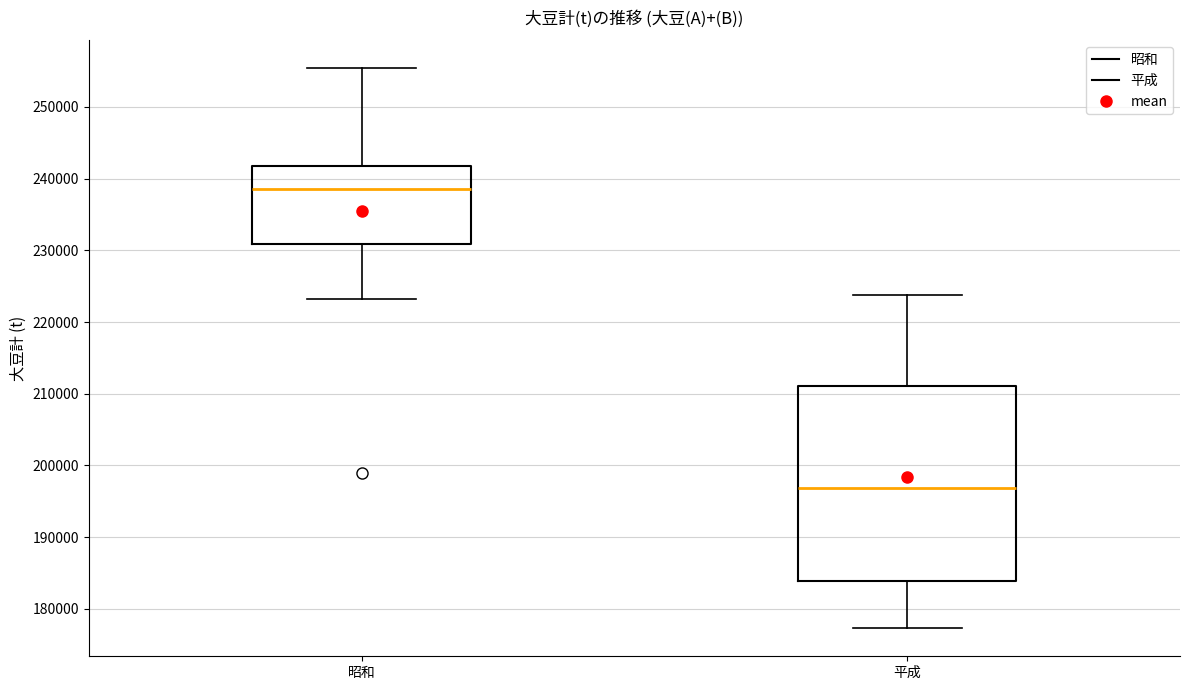

Reading left to right, transcribe this box plot: for each box, give where its median line is, the range the box spans, and where its two whiskers end, as read against the y-axis. The values are not printed on the chart, so give them approximately, as read against the axis.

昭和: median 239000, box 231000 to 242000, whiskers 223000 to 255000
平成: median 197000, box 184000 to 211000, whiskers 177000 to 224000